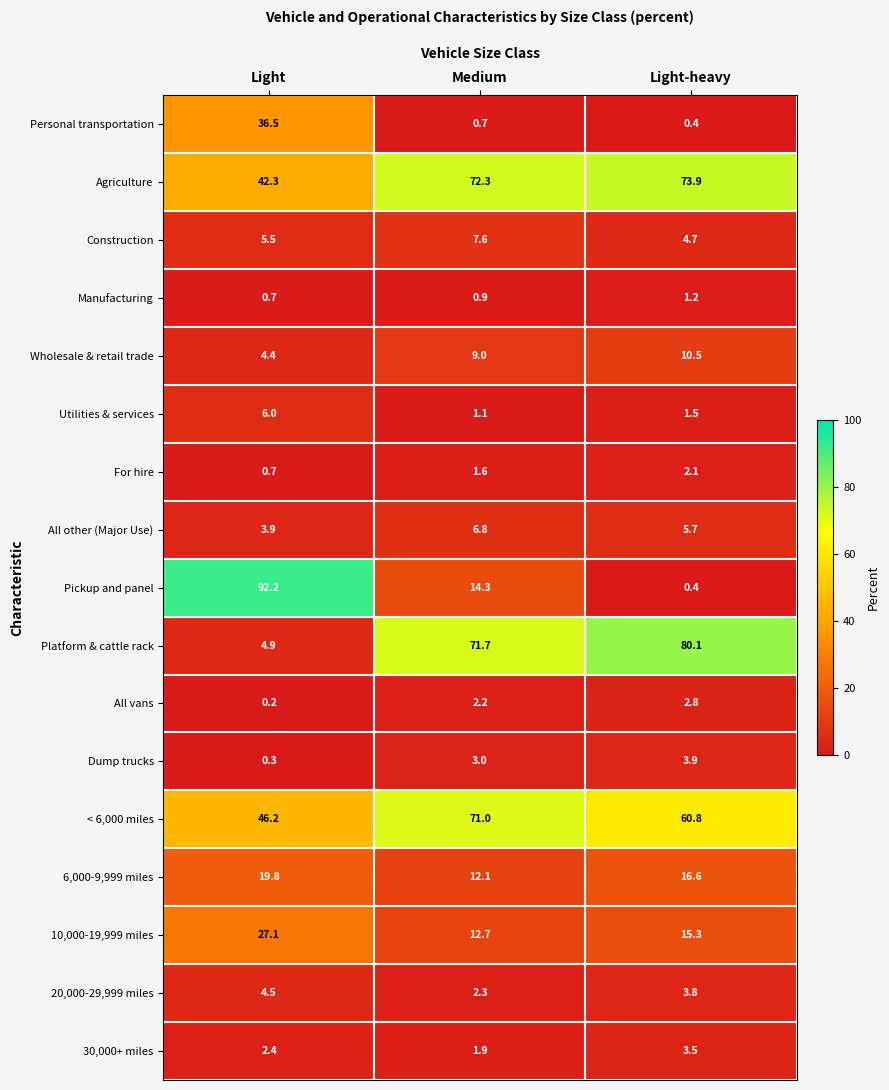

Where does the 30,000+ miles series first go above 2?

Light